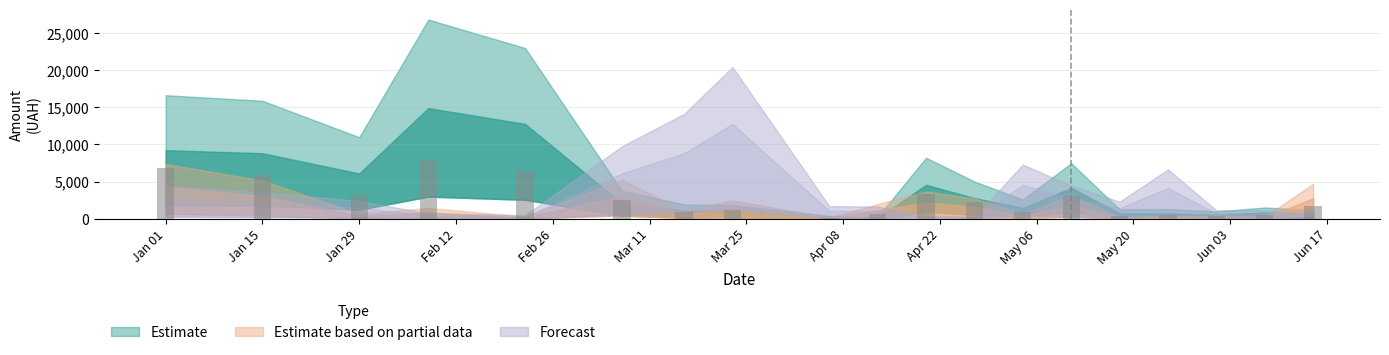

What is the value of the 12th bar from the left?

2199.1